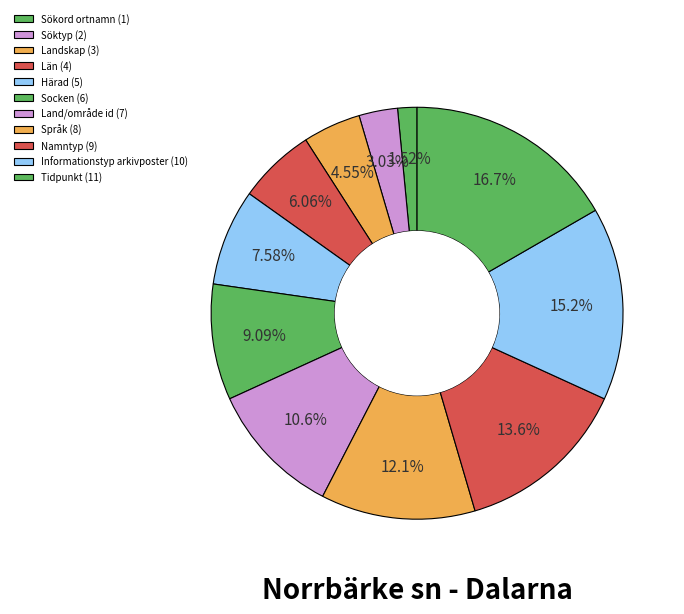

Which category has the smallest portion of the pie?

Sökord ortnamn